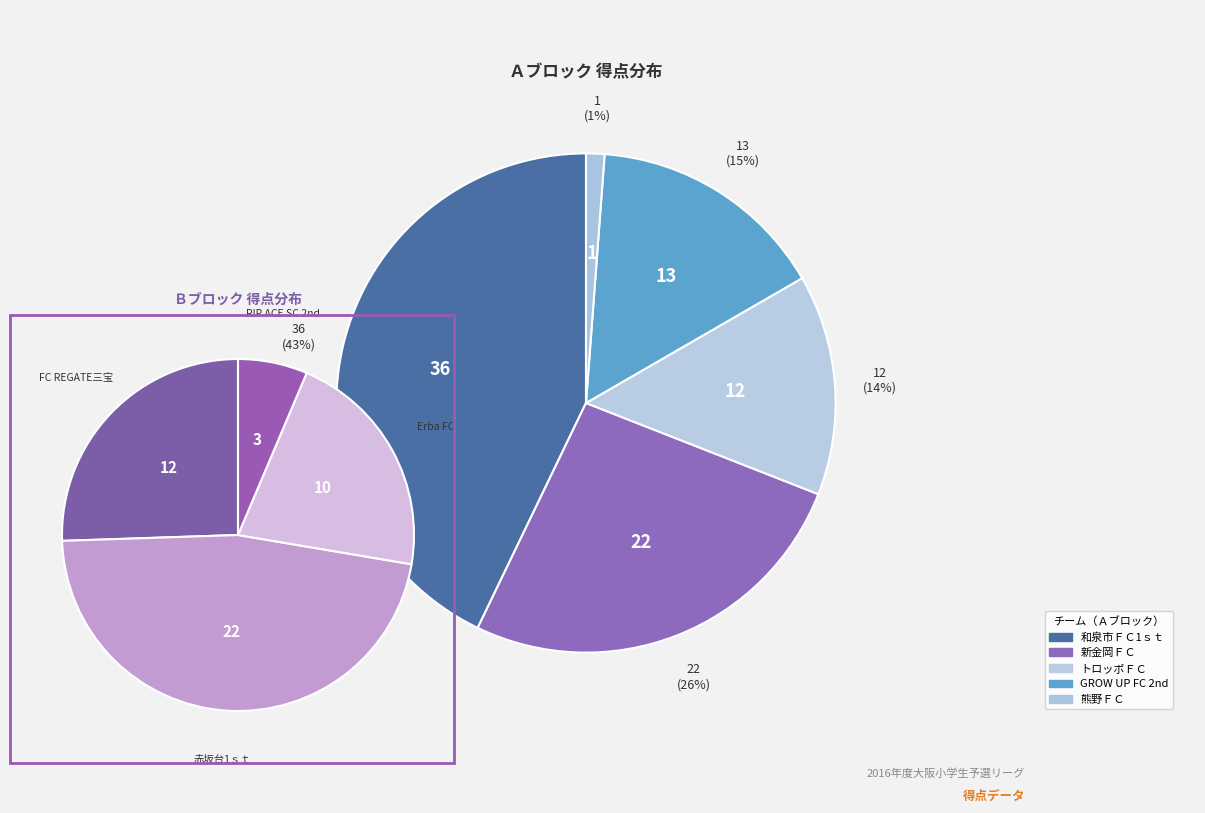

Count the number of slices in the pie.

5